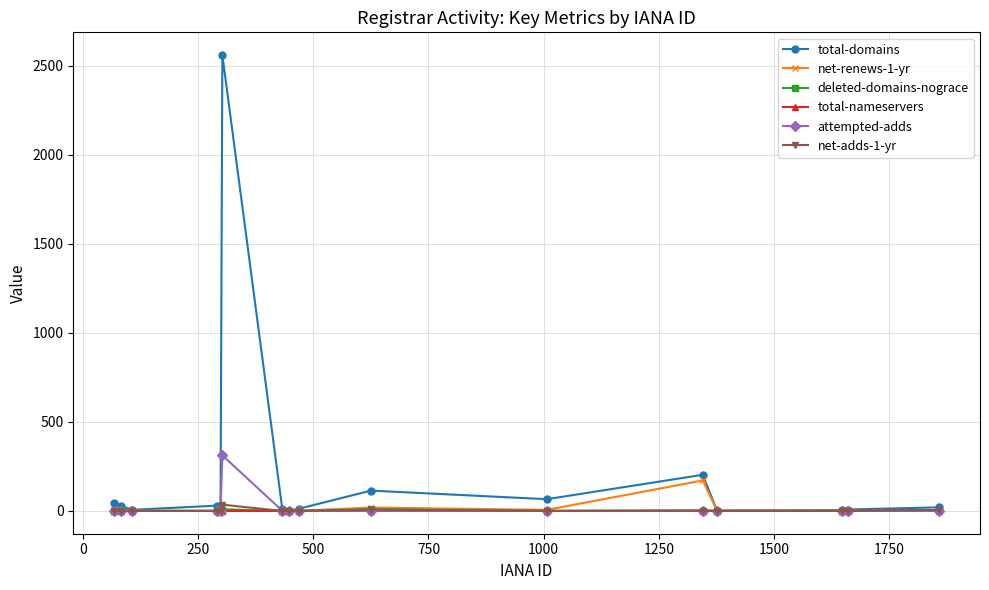

True or false: total-domains has more than 0 interior local peaks.

True